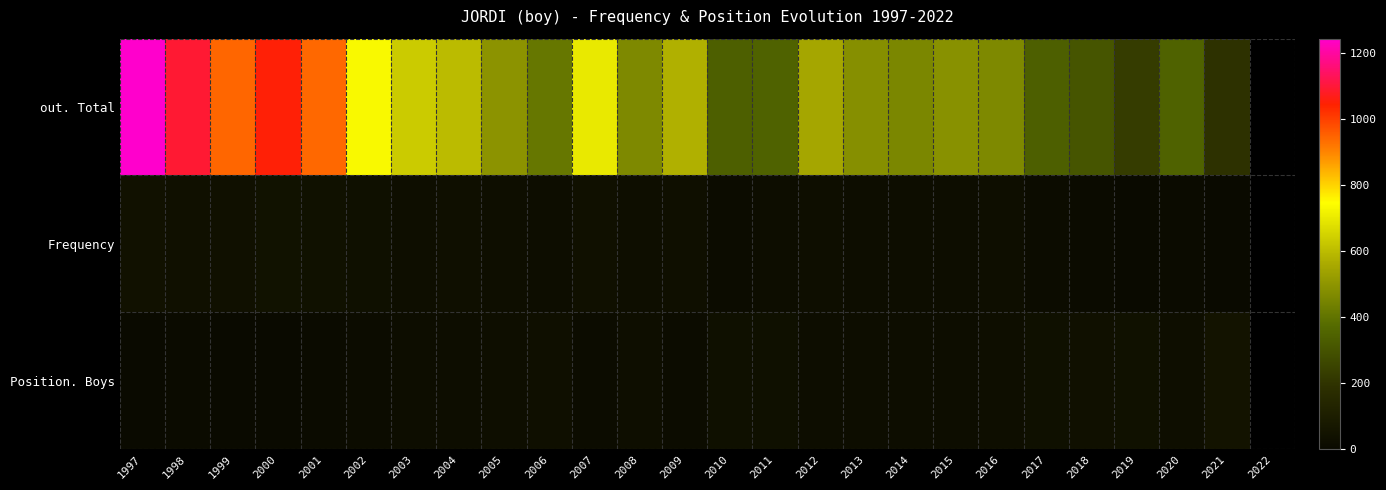

What is the sum of the Position. Boys values at 2019 and 2009?

52.0